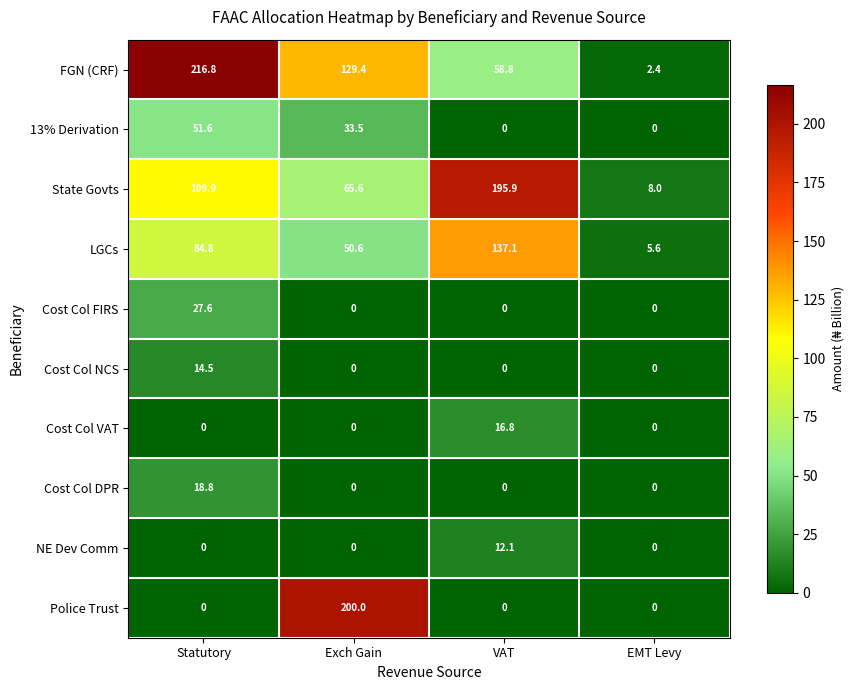

Is it true that Cost Col VAT equals -5.1 at Statutory?

False